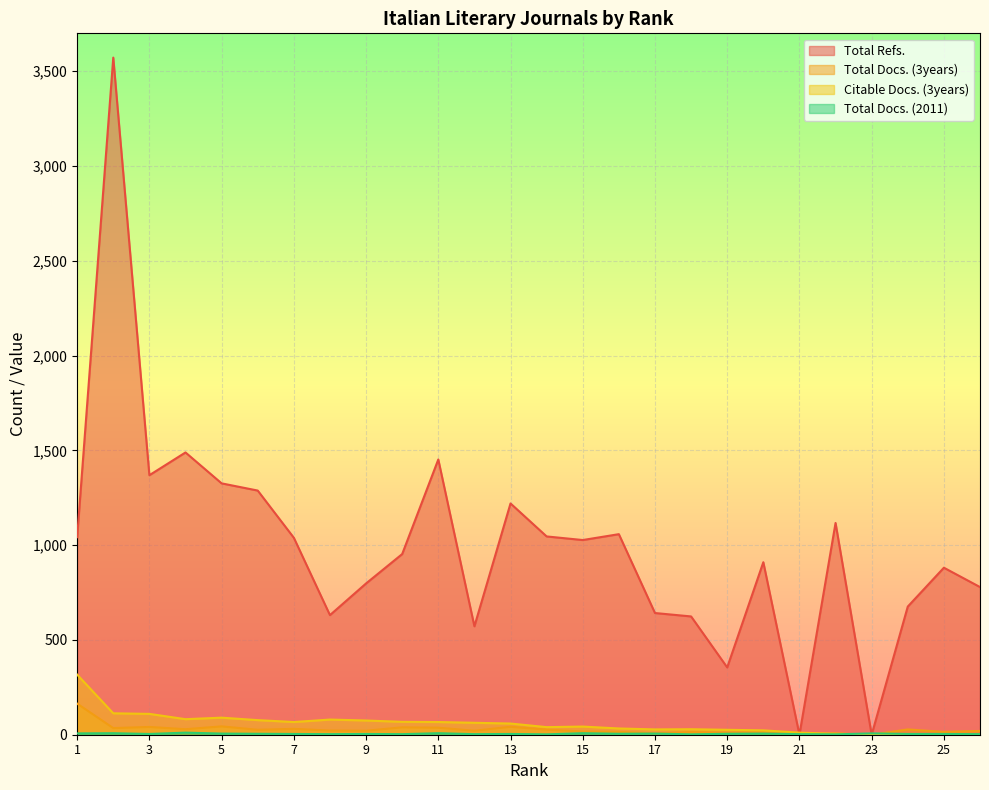

How many interior local peaks does the Total Docs. (3years) series have?

9